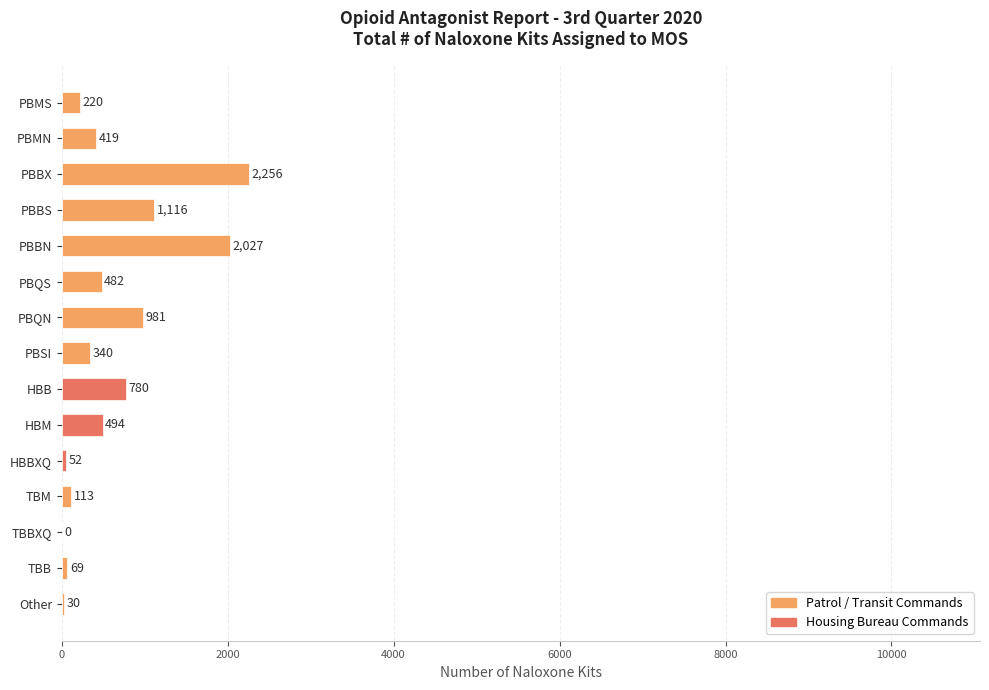

Which category has the highest value across all series?

PBBX